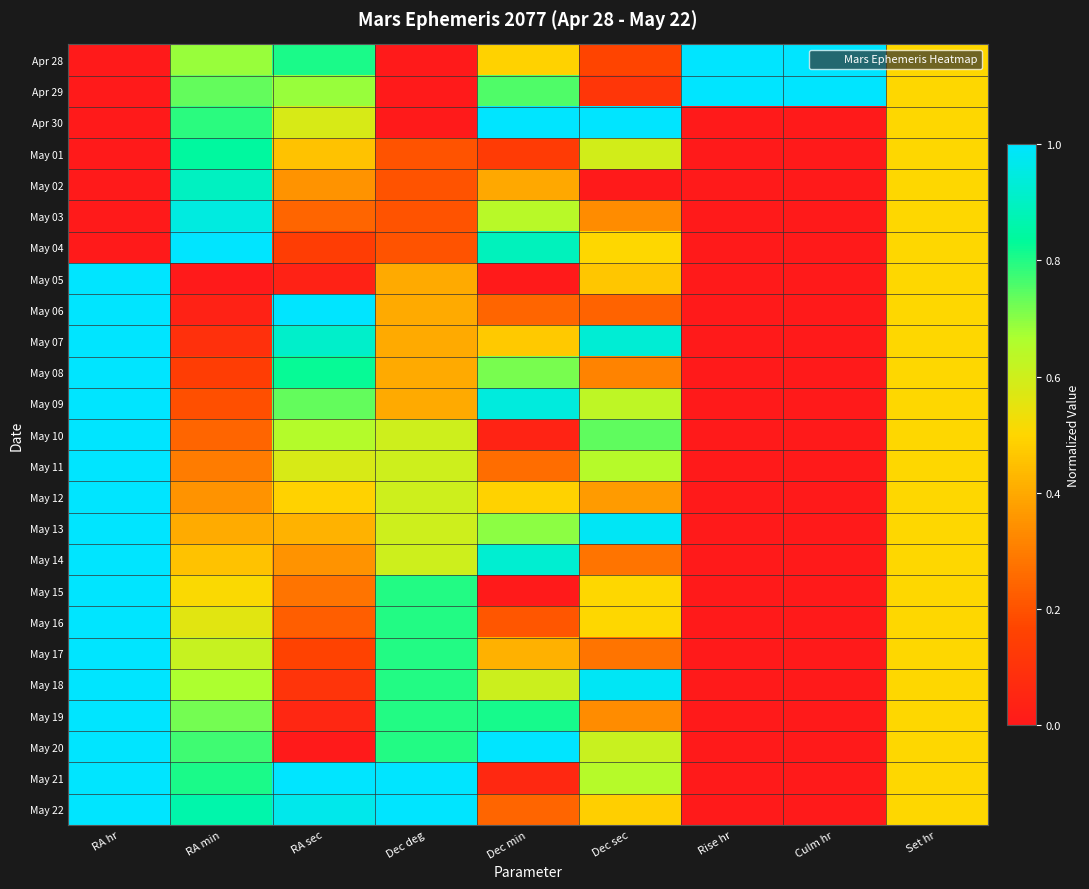

Reading right to left, list all the values displayed in this chart.

Apr 28: Set hr=0.5	Culm hr=1.0	Rise hr=1.0	Dec sec=0.2	Dec min=0.5	Dec deg=0.0	RA sec=0.8	RA min=0.7	RA hr=0.0
Apr 29: Set hr=0.5	Culm hr=1.0	Rise hr=1.0	Dec sec=0.1	Dec min=0.8	Dec deg=0.0	RA sec=0.7	RA min=0.7	RA hr=0.0
Apr 30: Set hr=0.5	Culm hr=0.0	Rise hr=0.0	Dec sec=1.0	Dec min=1.0	Dec deg=0.0	RA sec=0.6	RA min=0.8	RA hr=0.0
May 01: Set hr=0.5	Culm hr=0.0	Rise hr=0.0	Dec sec=0.6	Dec min=0.1	Dec deg=0.2	RA sec=0.5	RA min=0.8	RA hr=0.0
May 02: Set hr=0.5	Culm hr=0.0	Rise hr=0.0	Dec sec=0.0	Dec min=0.4	Dec deg=0.2	RA sec=0.4	RA min=0.9	RA hr=0.0
May 03: Set hr=0.5	Culm hr=0.0	Rise hr=0.0	Dec sec=0.3	Dec min=0.6	Dec deg=0.2	RA sec=0.2	RA min=0.9	RA hr=0.0
May 04: Set hr=0.5	Culm hr=0.0	Rise hr=0.0	Dec sec=0.5	Dec min=0.9	Dec deg=0.2	RA sec=0.1	RA min=1.0	RA hr=0.0
May 05: Set hr=0.5	Culm hr=0.0	Rise hr=0.0	Dec sec=0.5	Dec min=0.0	Dec deg=0.4	RA sec=0.0	RA min=0.0	RA hr=1.0
May 06: Set hr=0.5	Culm hr=0.0	Rise hr=0.0	Dec sec=0.2	Dec min=0.2	Dec deg=0.4	RA sec=1.0	RA min=0.0	RA hr=1.0
May 07: Set hr=0.5	Culm hr=0.0	Rise hr=0.0	Dec sec=0.9	Dec min=0.5	Dec deg=0.4	RA sec=0.9	RA min=0.1	RA hr=1.0
May 08: Set hr=0.5	Culm hr=0.0	Rise hr=0.0	Dec sec=0.3	Dec min=0.7	Dec deg=0.4	RA sec=0.8	RA min=0.1	RA hr=1.0
May 09: Set hr=0.5	Culm hr=0.0	Rise hr=0.0	Dec sec=0.6	Dec min=0.9	Dec deg=0.4	RA sec=0.7	RA min=0.2	RA hr=1.0
May 10: Set hr=0.5	Culm hr=0.0	Rise hr=0.0	Dec sec=0.7	Dec min=0.0	Dec deg=0.6	RA sec=0.6	RA min=0.2	RA hr=1.0
May 11: Set hr=0.5	Culm hr=0.0	Rise hr=0.0	Dec sec=0.6	Dec min=0.3	Dec deg=0.6	RA sec=0.6	RA min=0.3	RA hr=1.0
May 12: Set hr=0.5	Culm hr=0.0	Rise hr=0.0	Dec sec=0.4	Dec min=0.5	Dec deg=0.6	RA sec=0.5	RA min=0.4	RA hr=1.0
May 13: Set hr=0.5	Culm hr=0.0	Rise hr=0.0	Dec sec=1.0	Dec min=0.7	Dec deg=0.6	RA sec=0.4	RA min=0.4	RA hr=1.0
May 14: Set hr=0.5	Culm hr=0.0	Rise hr=0.0	Dec sec=0.3	Dec min=0.9	Dec deg=0.6	RA sec=0.4	RA min=0.5	RA hr=1.0
May 15: Set hr=0.5	Culm hr=0.0	Rise hr=0.0	Dec sec=0.5	Dec min=0.0	Dec deg=0.8	RA sec=0.3	RA min=0.5	RA hr=1.0
May 16: Set hr=0.5	Culm hr=0.0	Rise hr=0.0	Dec sec=0.5	Dec min=0.2	Dec deg=0.8	RA sec=0.2	RA min=0.6	RA hr=1.0
May 17: Set hr=0.5	Culm hr=0.0	Rise hr=0.0	Dec sec=0.3	Dec min=0.4	Dec deg=0.8	RA sec=0.2	RA min=0.6	RA hr=1.0
May 18: Set hr=0.5	Culm hr=0.0	Rise hr=0.0	Dec sec=1.0	Dec min=0.6	Dec deg=0.8	RA sec=0.1	RA min=0.7	RA hr=1.0
May 19: Set hr=0.5	Culm hr=0.0	Rise hr=0.0	Dec sec=0.3	Dec min=0.8	Dec deg=0.8	RA sec=0.1	RA min=0.7	RA hr=1.0
May 20: Set hr=0.5	Culm hr=0.0	Rise hr=0.0	Dec sec=0.6	Dec min=1.0	Dec deg=0.8	RA sec=0.0	RA min=0.8	RA hr=1.0
May 21: Set hr=0.5	Culm hr=0.0	Rise hr=0.0	Dec sec=0.6	Dec min=0.1	Dec deg=1.0	RA sec=1.0	RA min=0.8	RA hr=1.0
May 22: Set hr=0.5	Culm hr=0.0	Rise hr=0.0	Dec sec=0.5	Dec min=0.2	Dec deg=1.0	RA sec=1.0	RA min=0.9	RA hr=1.0